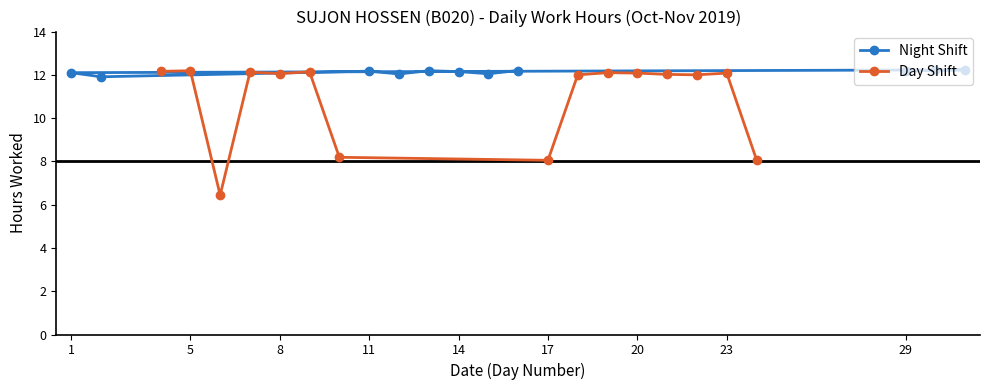

The value of Night Shift at 29 is 12.2. True or false?

True